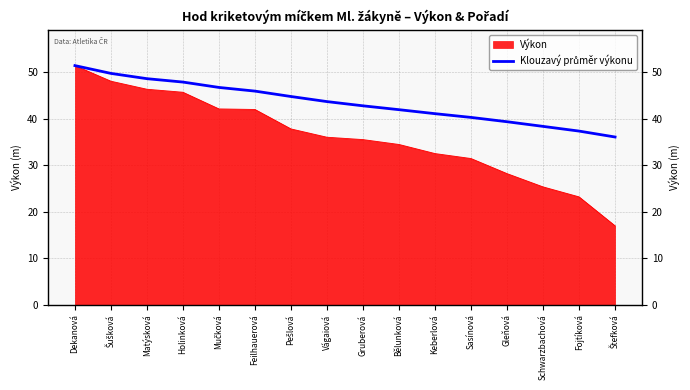

How many lines are shown in the chart?

1